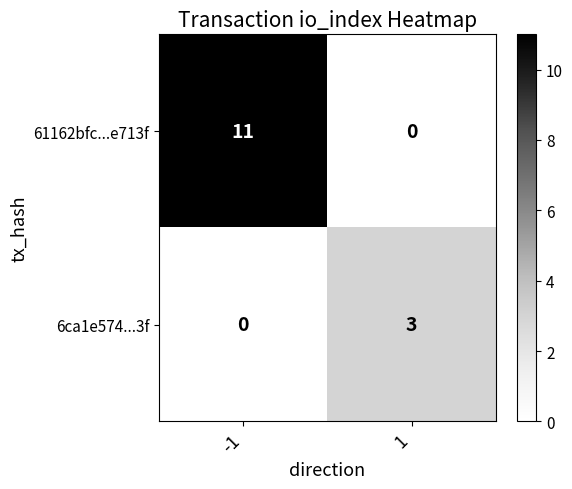

What is the sum of all 61162bfc...e713f values?

11